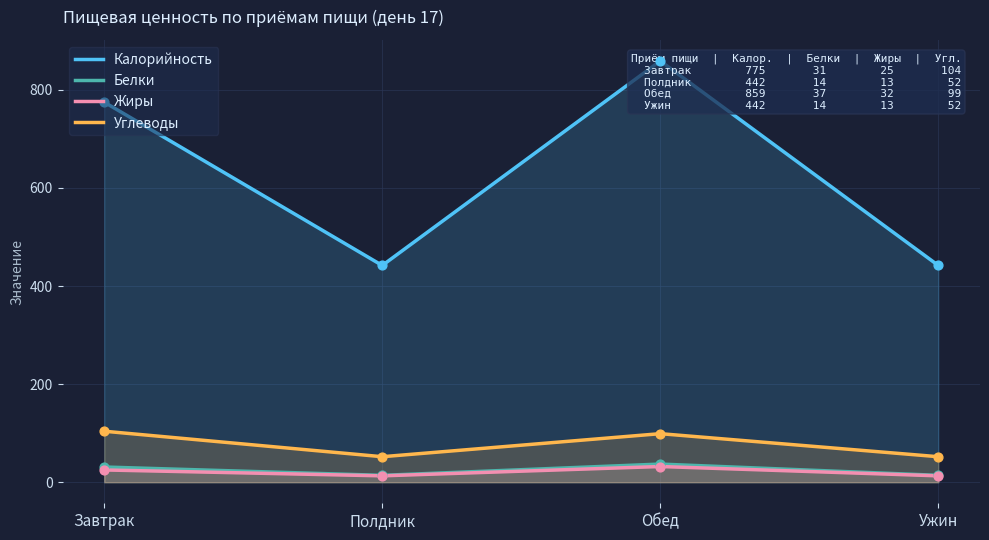

What are all the series names shown in the legend?

Калорийность, Белки, Жиры, Углеводы